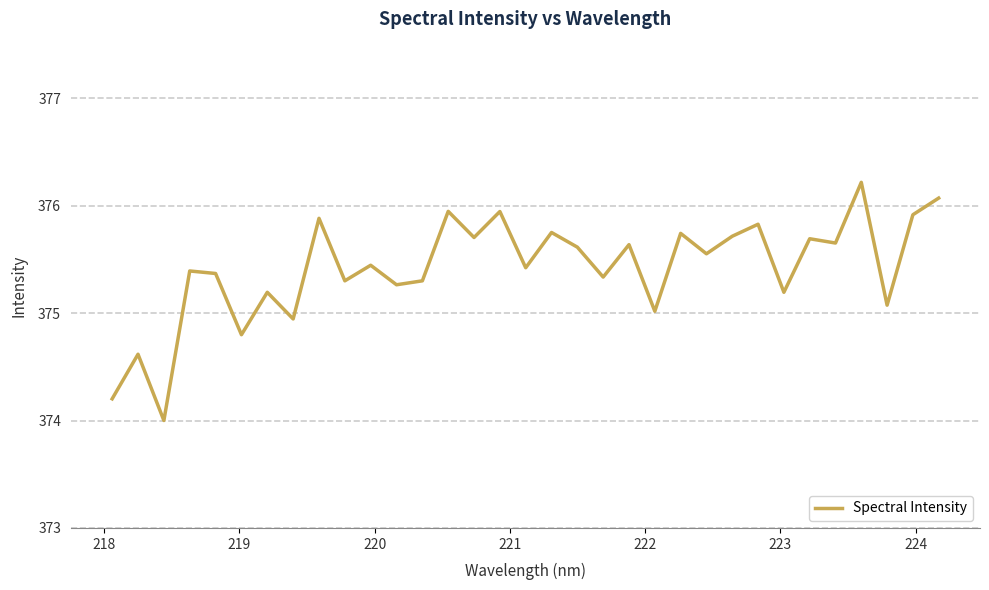

What is the smallest value displayed?

374.0